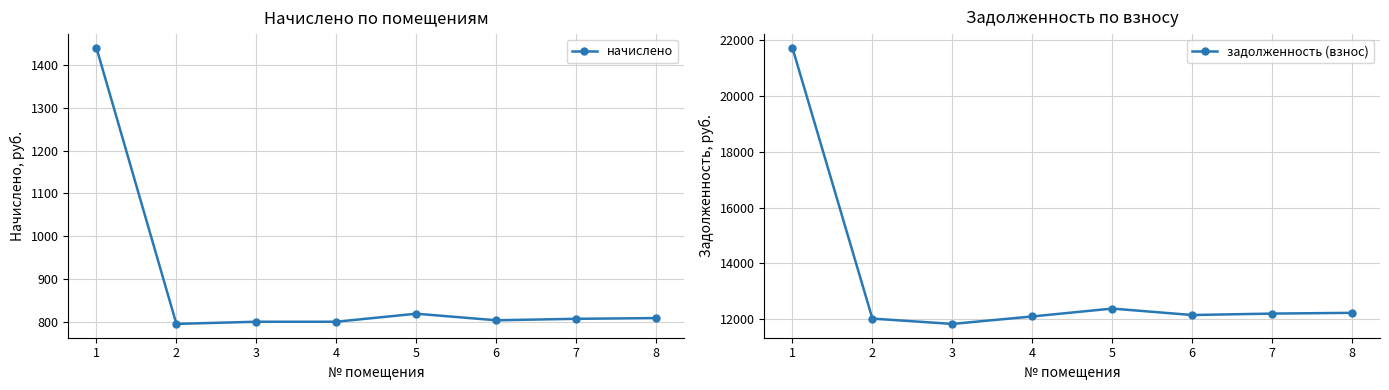

Between 3 and 7, which is larger?

7